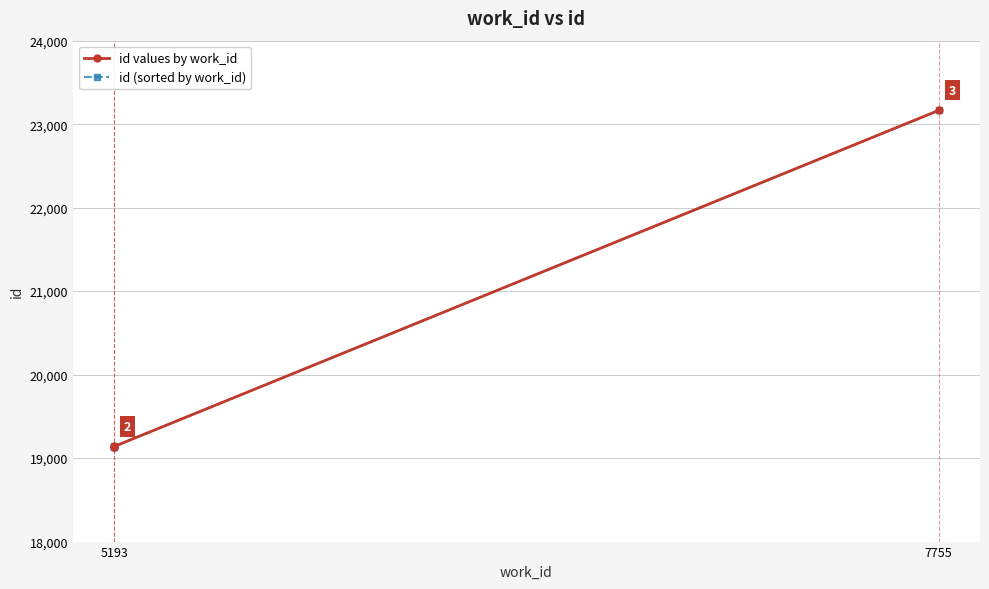

True or false: id values by work_id and id (sorted by work_id) cross at least once.

False